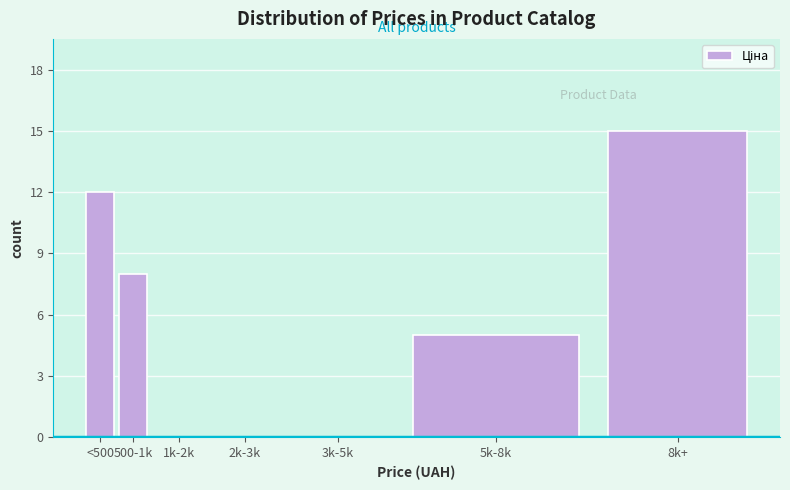

Reading left to right, extract all data points from this chart.

<500=12	500-1k=8	1k-2k=0	2k-3k=0	3k-5k=0	5k-8k=5	8k+=15